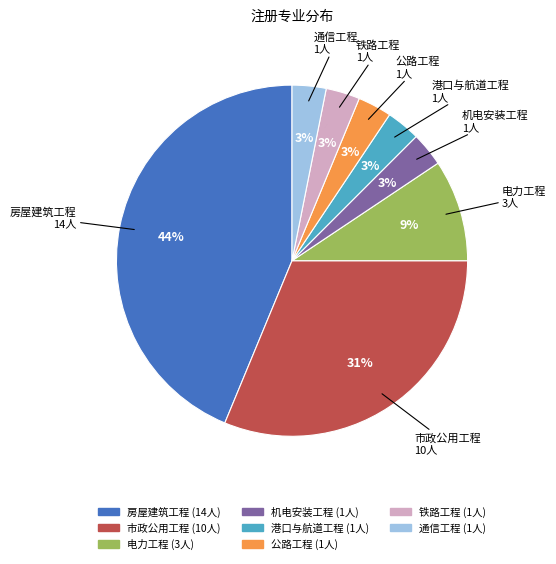

How many slices are in this pie chart?

8